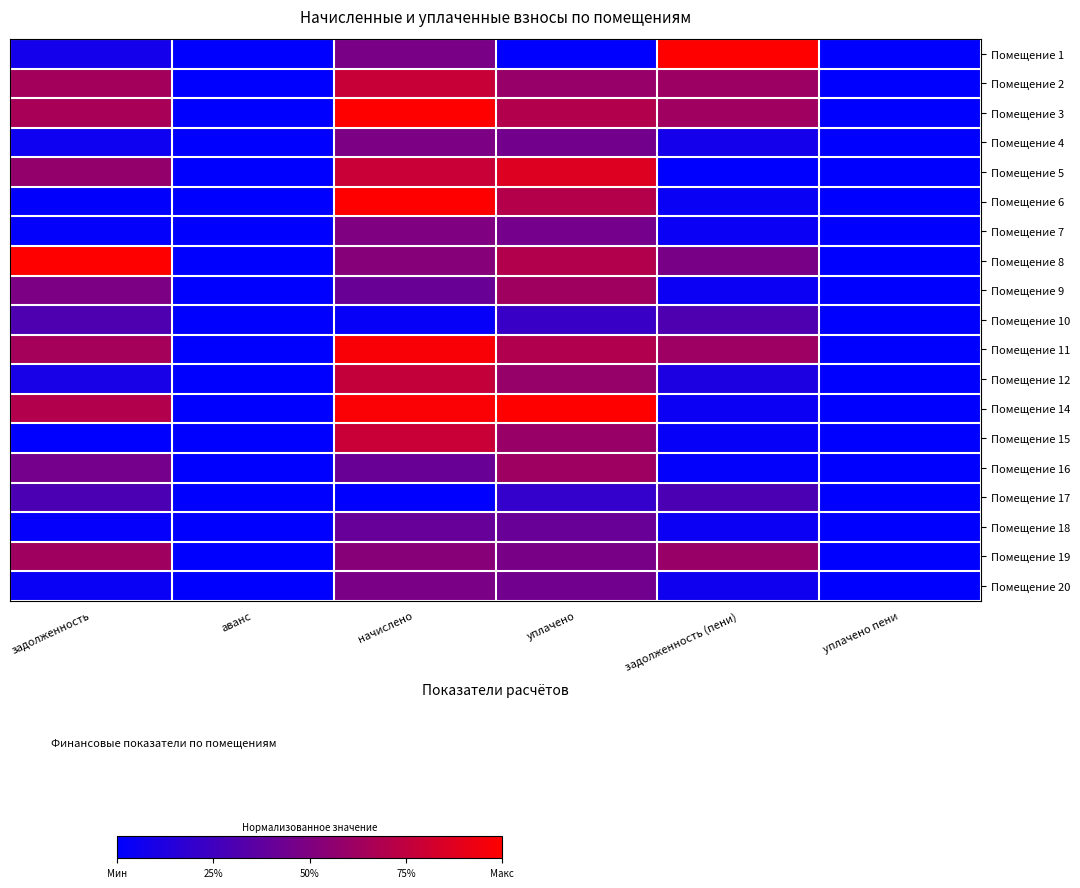

At how many categories does at least one series exceed 0?

4